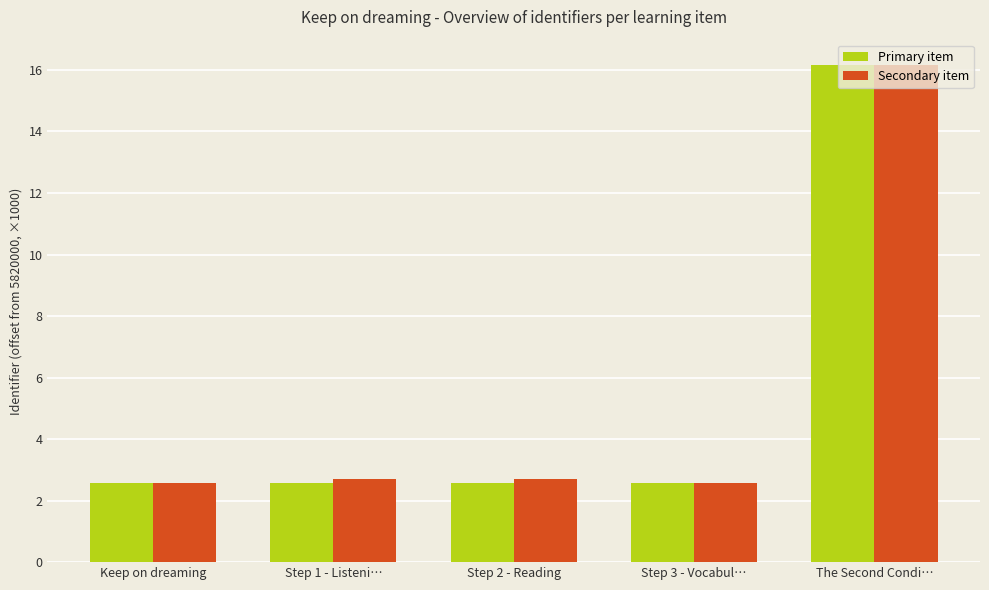

Reading left to right, extract all data points from this chart.

Primary item: Keep on dreaming=2.6	Step 1 - Listeni…=2.6	Step 2 - Reading=2.6	Step 3 - Vocabul…=2.6	The Second Condi…=16.2
Secondary item: Keep on dreaming=2.6	Step 1 - Listeni…=2.7	Step 2 - Reading=2.7	Step 3 - Vocabul…=2.6	The Second Condi…=16.2